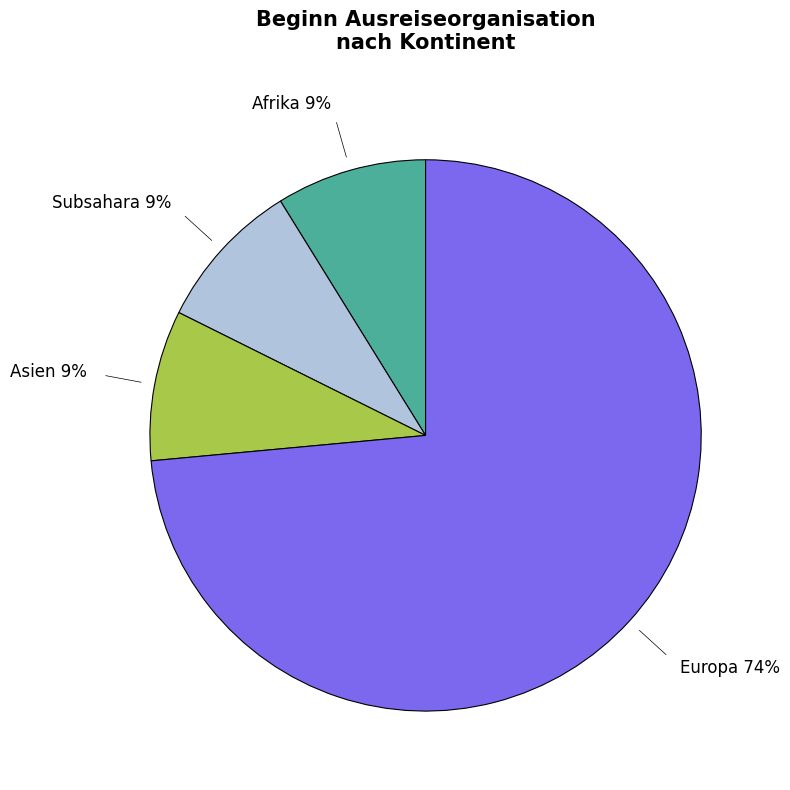

Is there a majority slice in this chart?

Yes